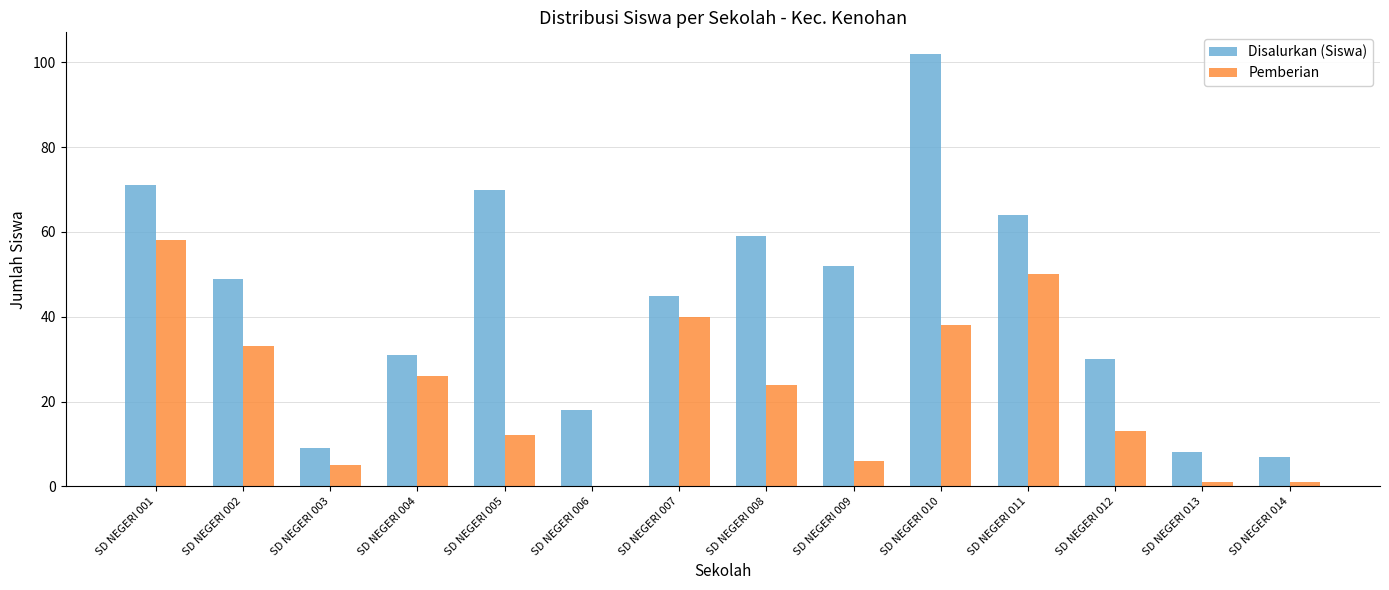

Is it true that Disalurkan (Siswa) equals 13 at SD NEGERI 003?

False